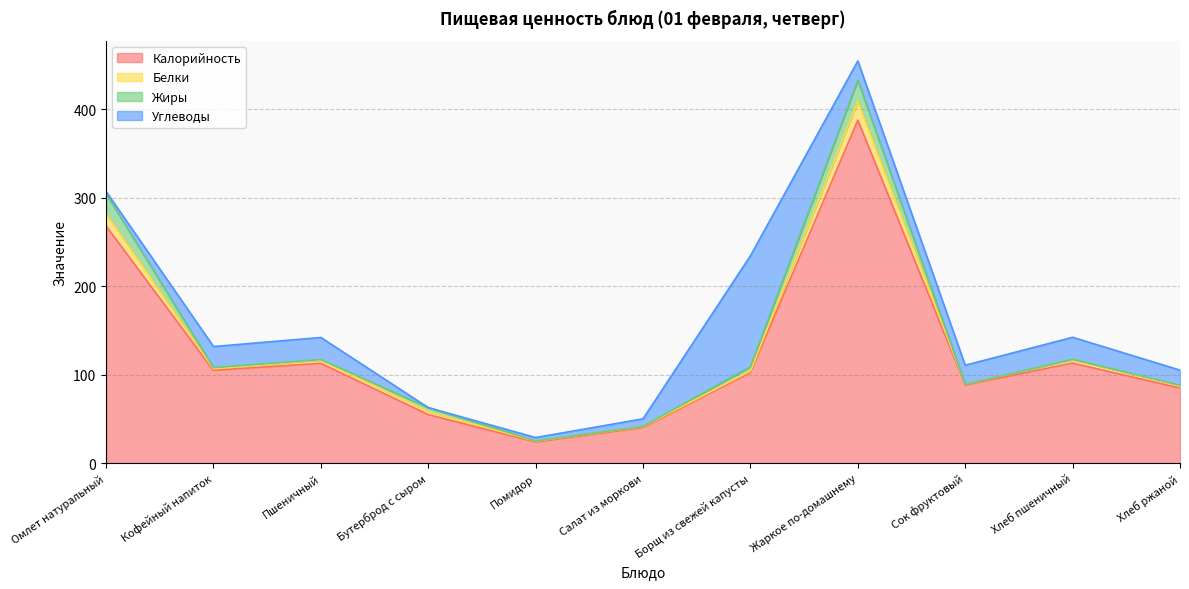

Between which two adjacent categories do Белки and Жиры first intersect?

Омлет натуральный and Кофейный напиток